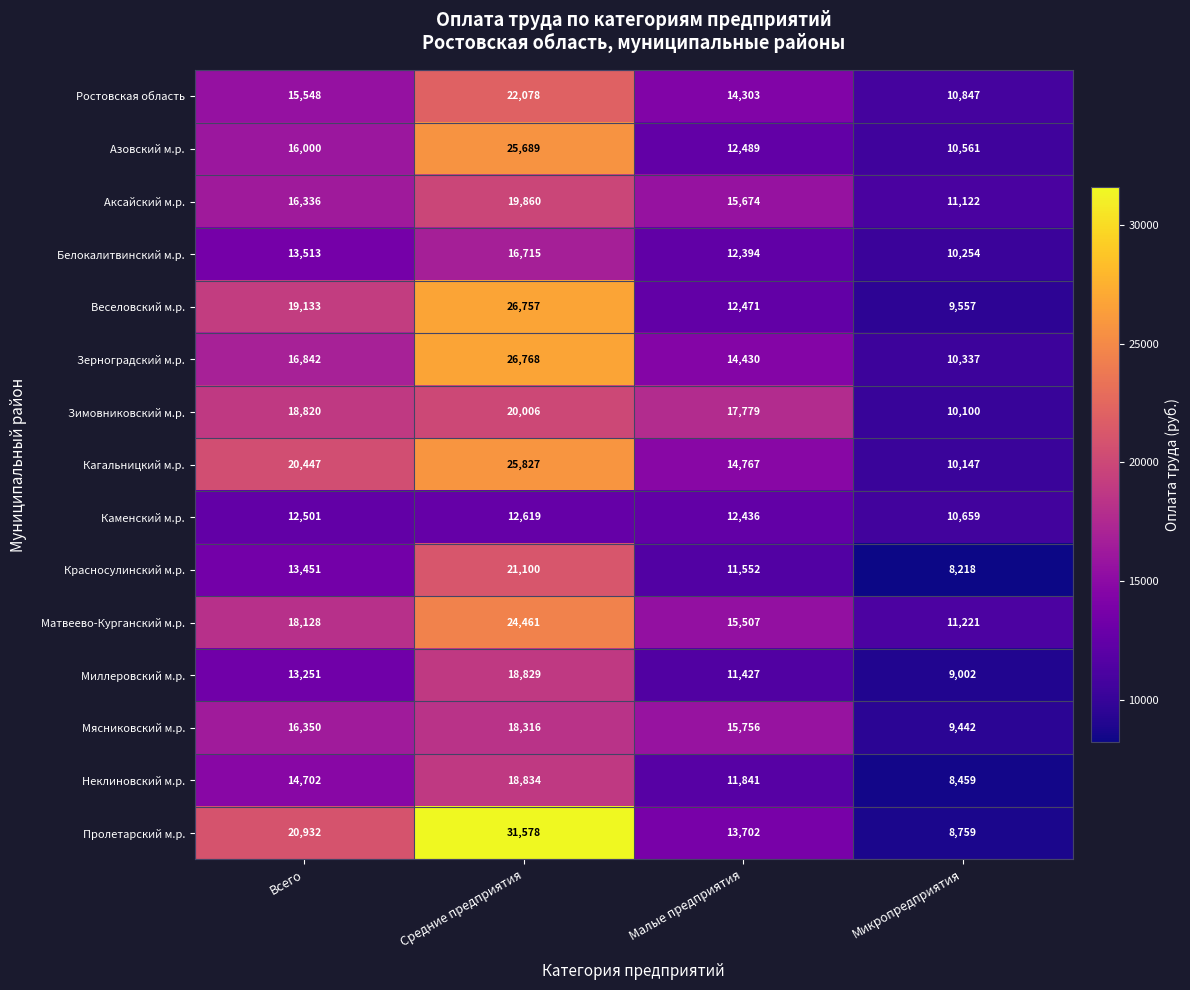

What is the difference between the Зимовниковский м.р. values at Микропредприятия and Всего?

8720